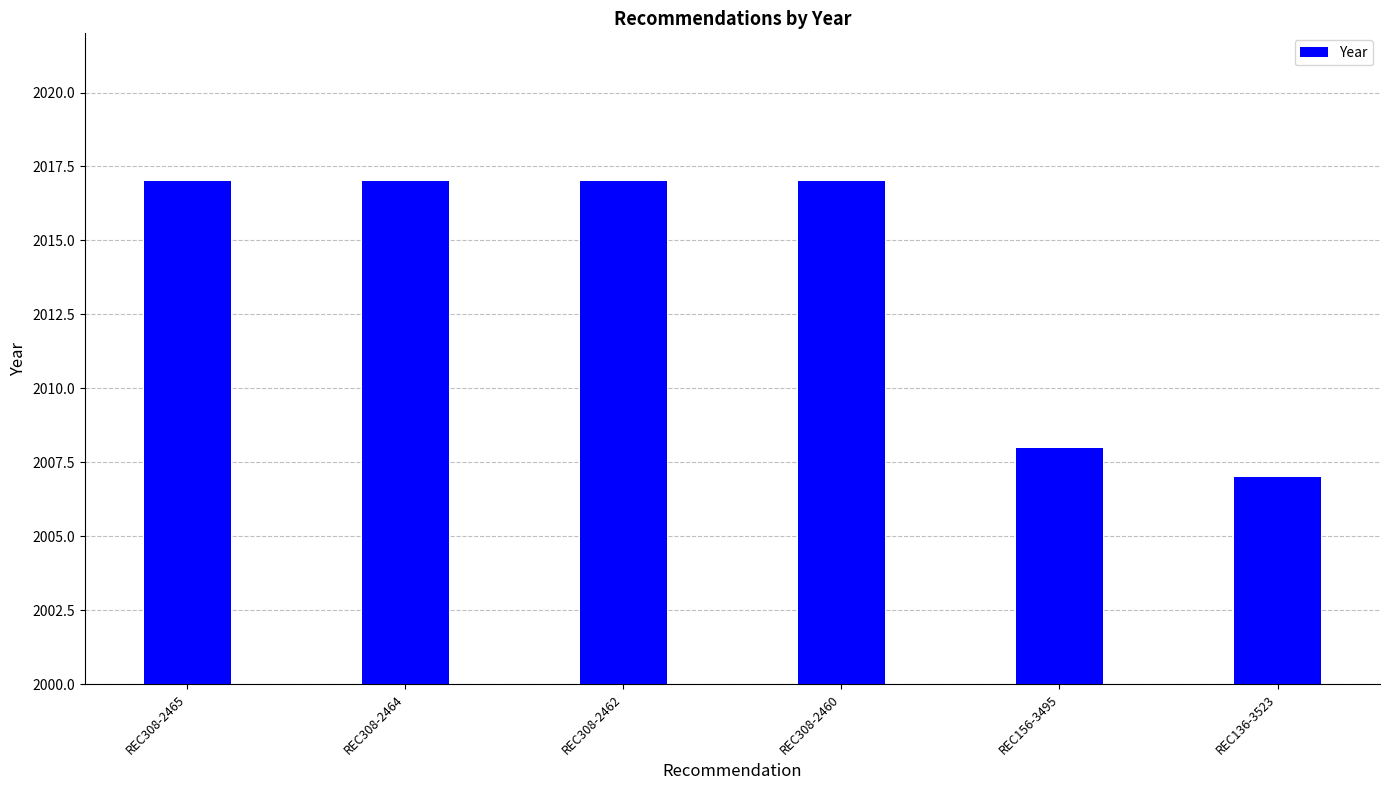

What is the sum of all values?

12083